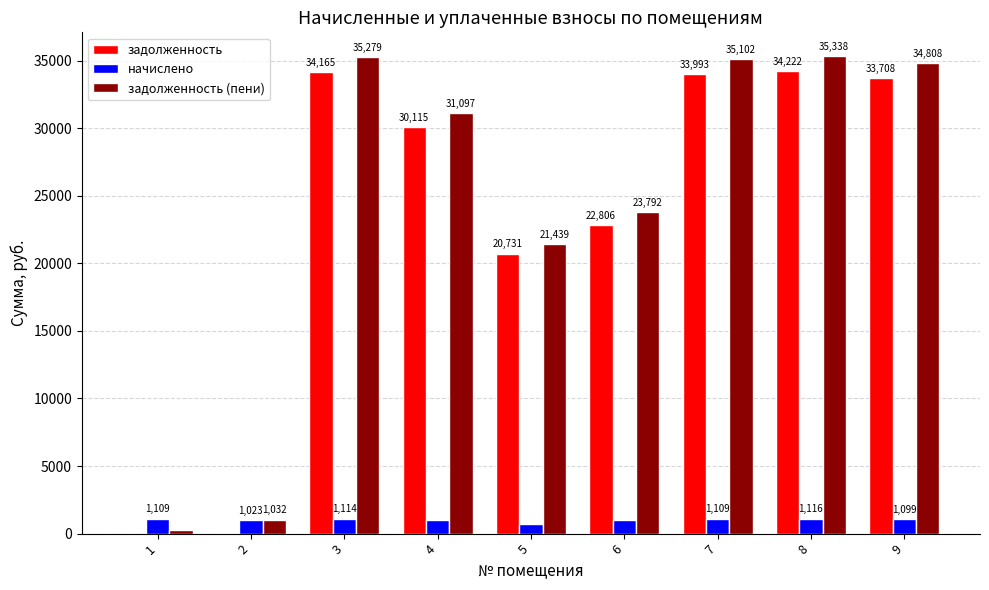

How many groups of bars are there?

9